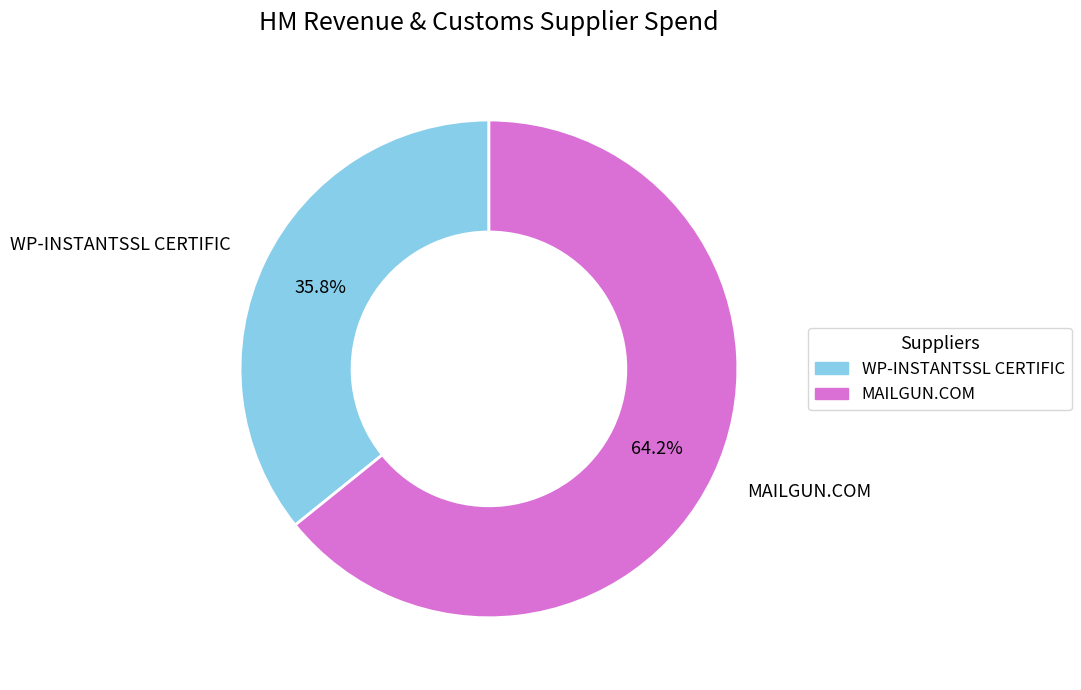

The MAILGUN.COM slice represents 64% of the pie. True or false?

True